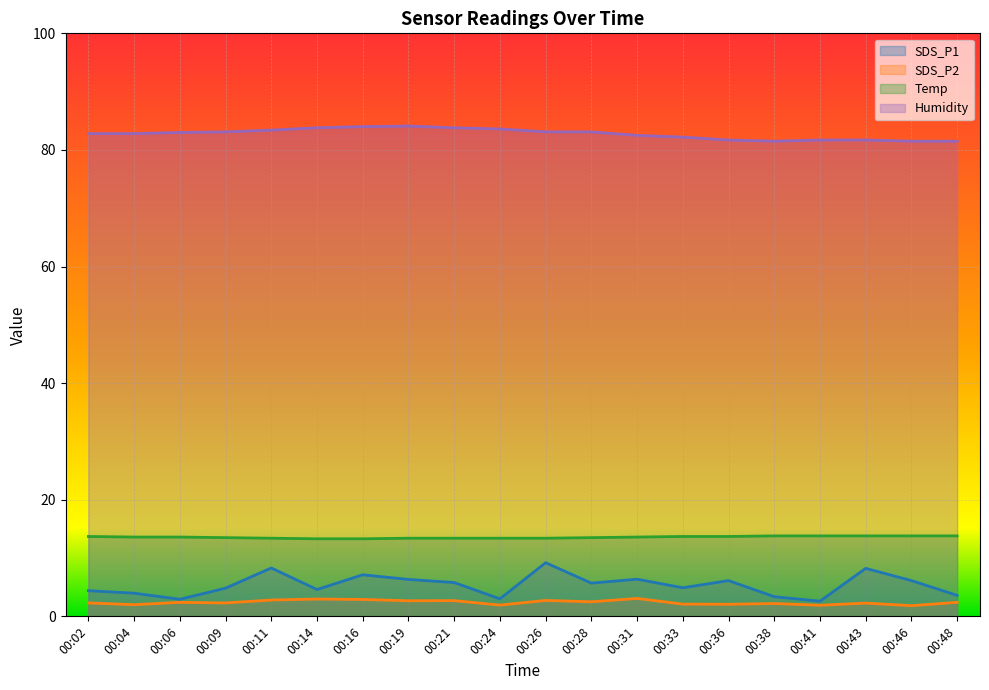

How many lines are shown in the chart?

4